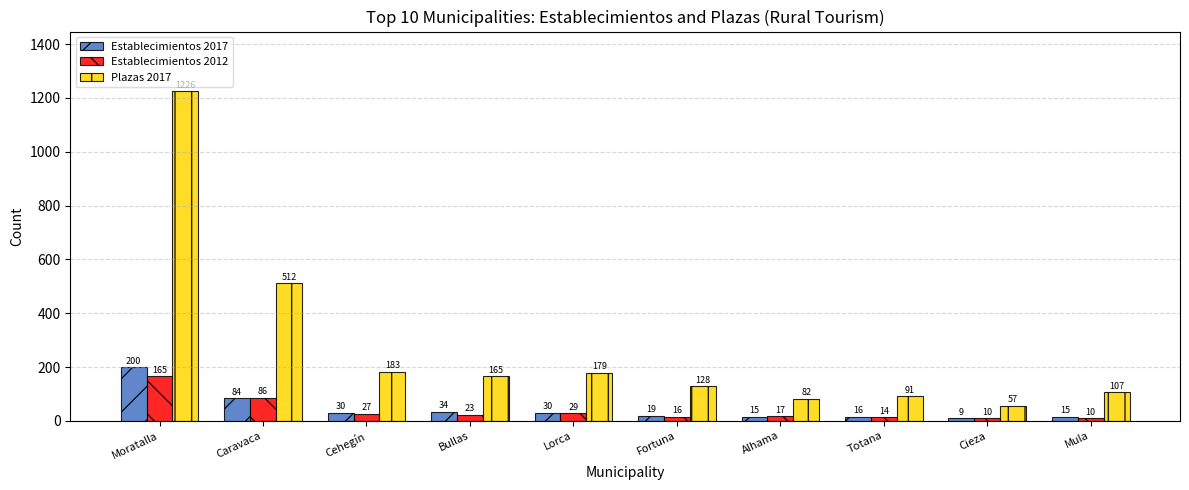

What is the label of the 9th bar from the right?

Caravaca